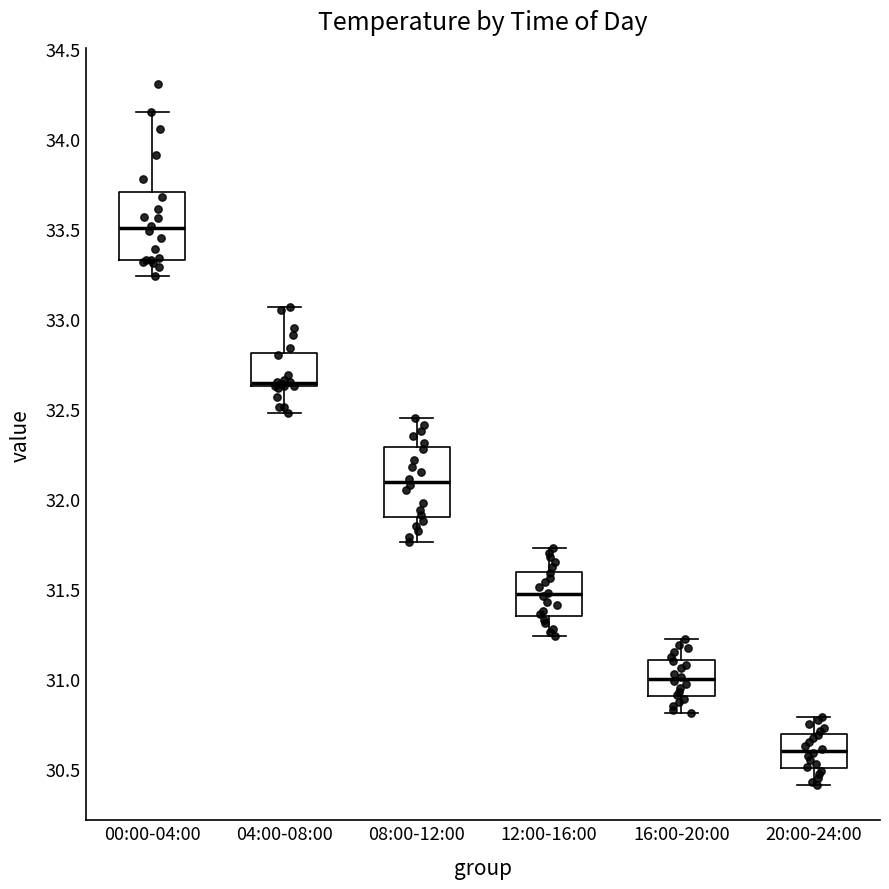

Reading left to right, transcribe this box plot: for each box, give where its median line is, the range the box spans, and where its two whiskers end, as read against the y-axis. The values are not printed on the chart, so give them approximately, as read against the axis.

00:00-04:00: median 33.50, box 33.35 to 33.70, whiskers 33.25 to 34.15
04:00-08:00: median 32.65 (just above the box's lower edge), box 32.65 to 32.80, whiskers 32.50 to 33.05
08:00-12:00: median 32.10, box 31.90 to 32.30, whiskers 31.75 to 32.45
12:00-16:00: median 31.45, box 31.35 to 31.60, whiskers 31.25 to 31.75
16:00-20:00: median 31.00, box 30.90 to 31.10, whiskers 30.80 to 31.20
20:00-24:00: median 30.60, box 30.50 to 30.70, whiskers 30.40 to 30.80